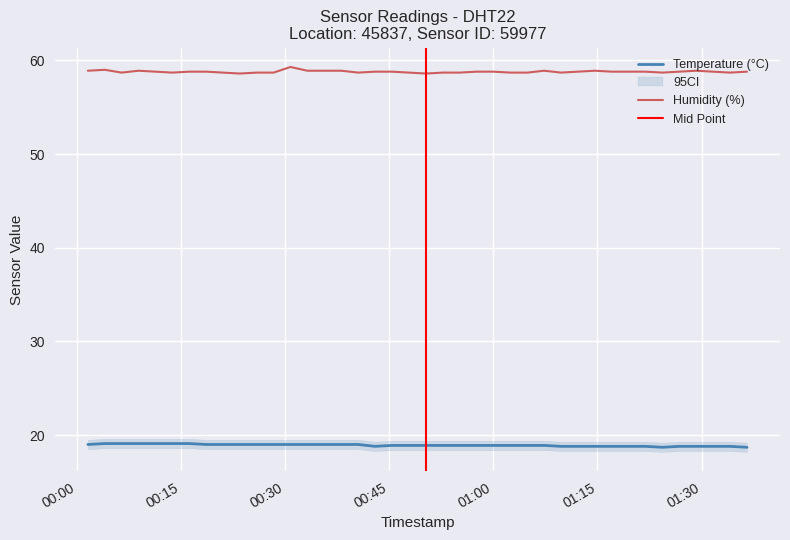

Rank the series by their average value, from highest to lowest.

humidity, temperature